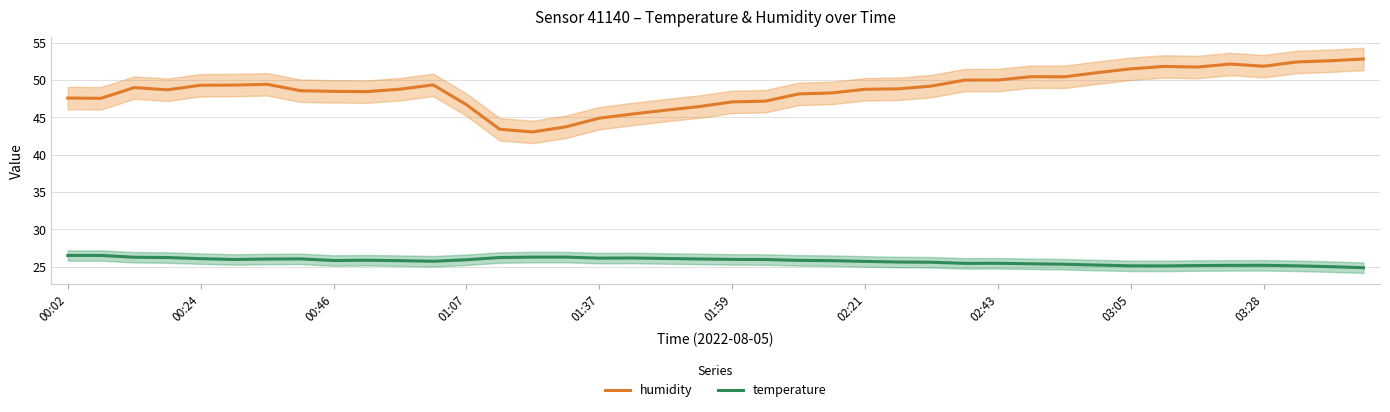

True or false: humidity and temperature cross at least once.

False